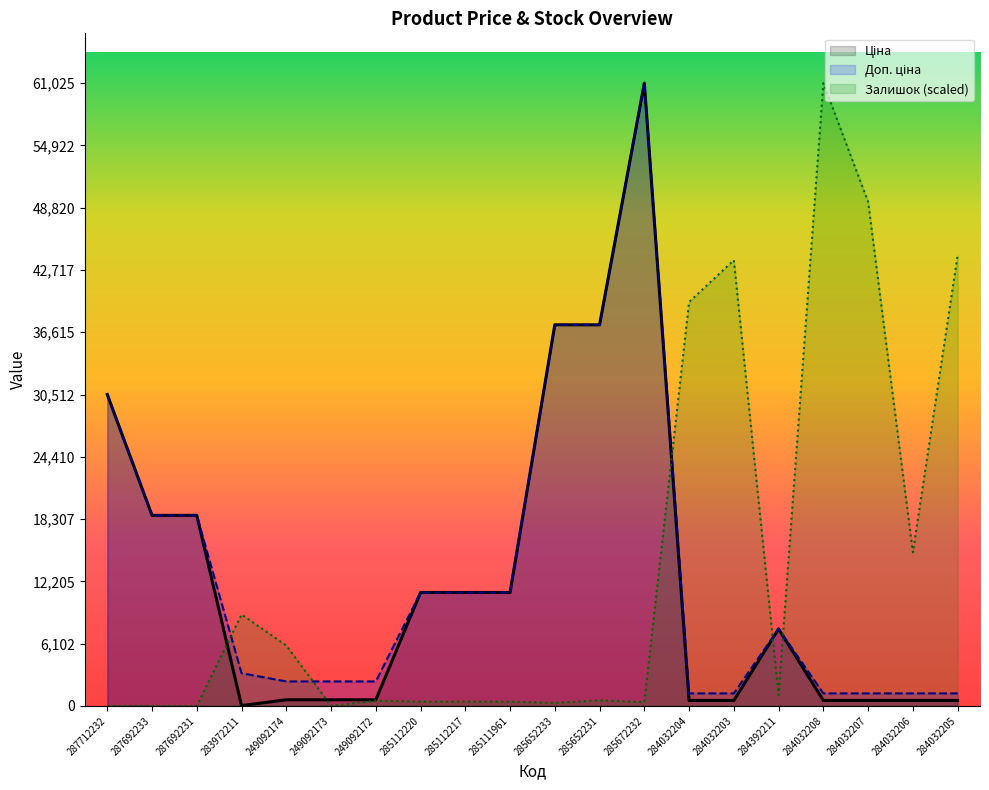

The value of Залишок at 284032203 is 18561.0. True or false?

False